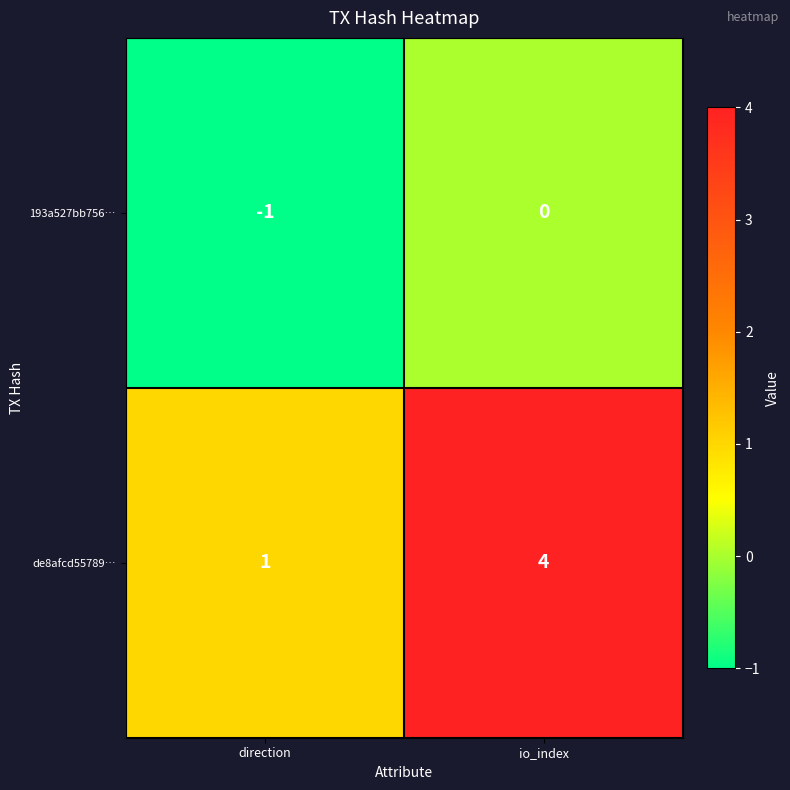

Reading left to right, what are all the values shown in this chart?

193a527bb756…: direction=-1	io_index=0
de8afcd55789…: direction=1	io_index=4